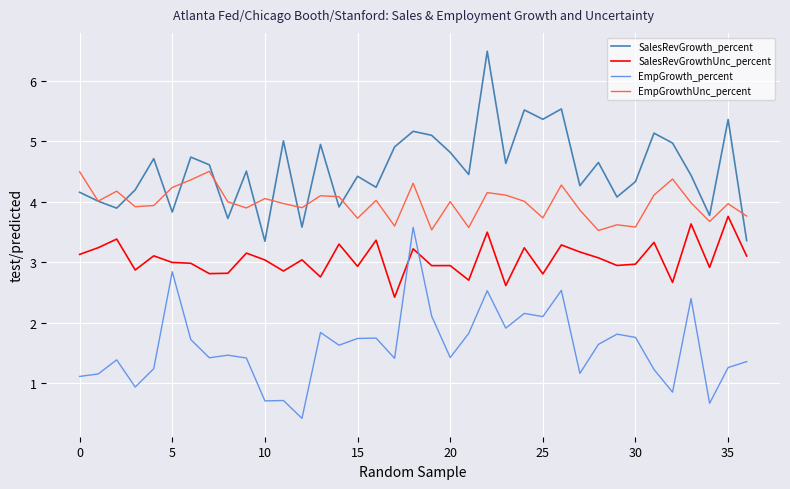

Rank the series by their average value, from lowest to highest.

EmpGrowth_percent, SalesRevGrowthUnc_percent, EmpGrowthUnc_percent, SalesRevGrowth_percent